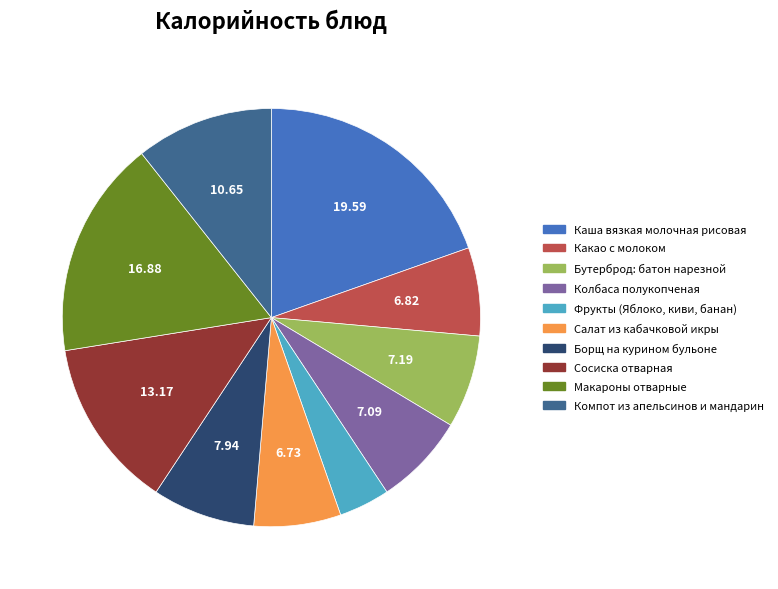

True or false: Какао с молоком accounts for 17% of the total.

False